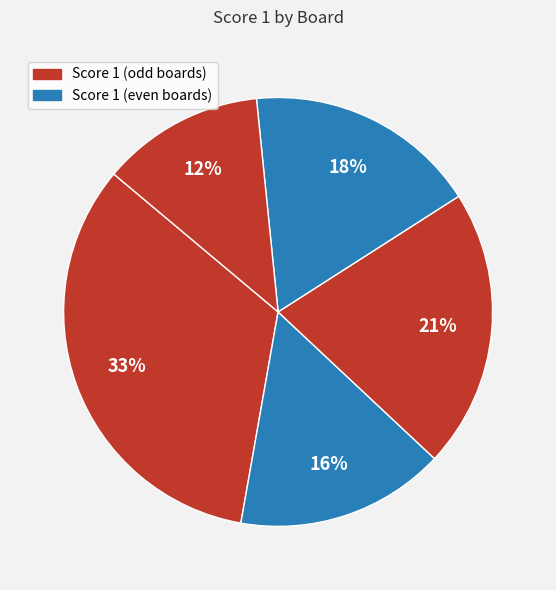

Count the number of slices in the pie.

5